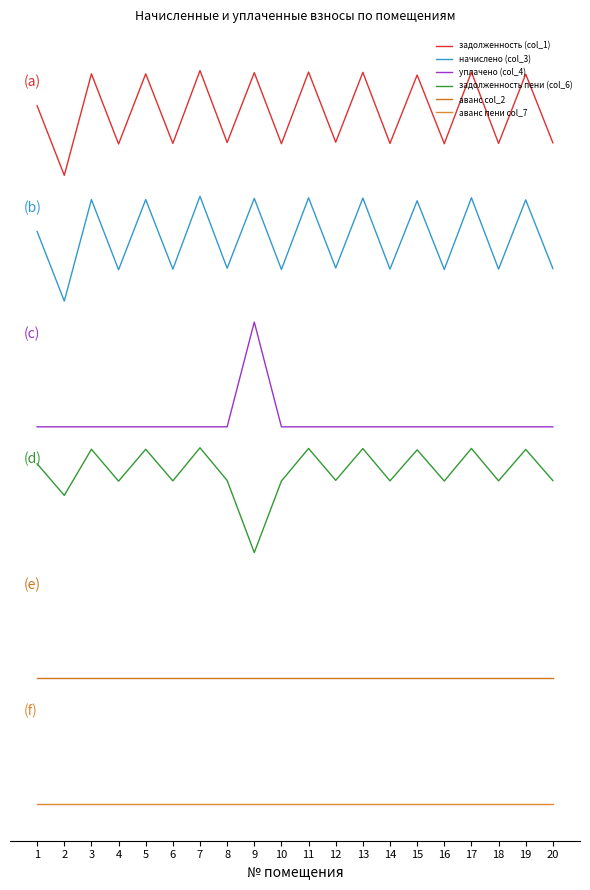

What is the value of the начислено (col_3) point at the 3rd from the left?

5.8